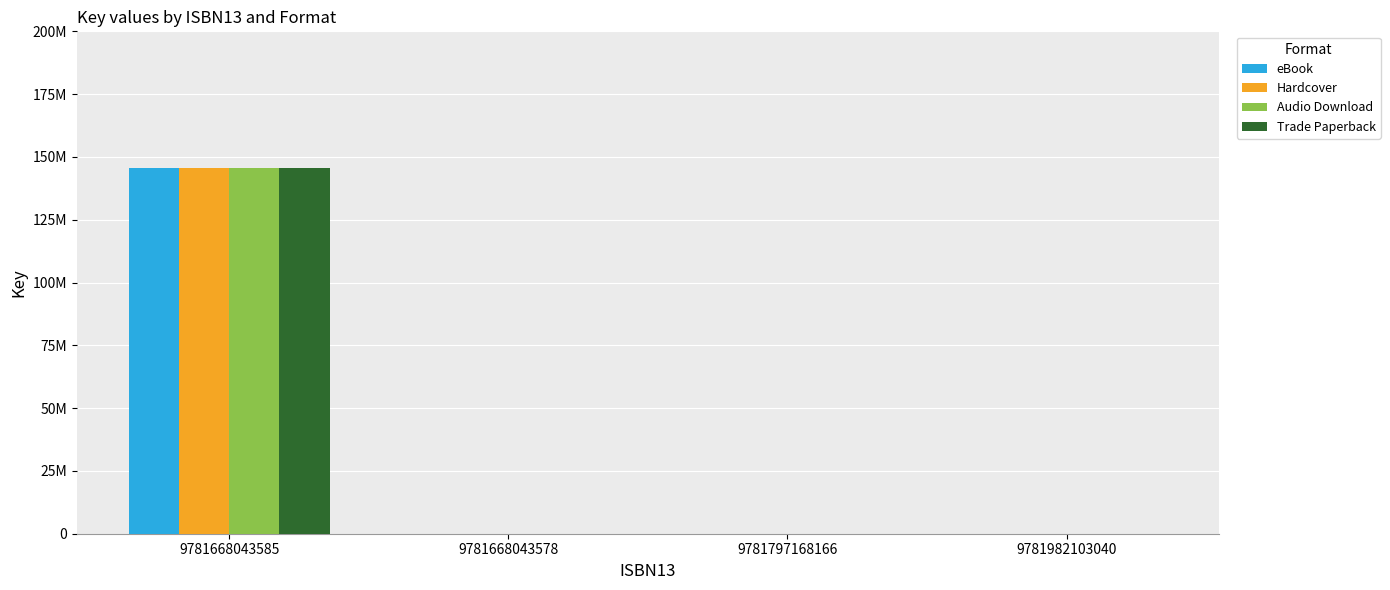

What is the value of the Trade Paperback bar at the 1st from the left?

145536851